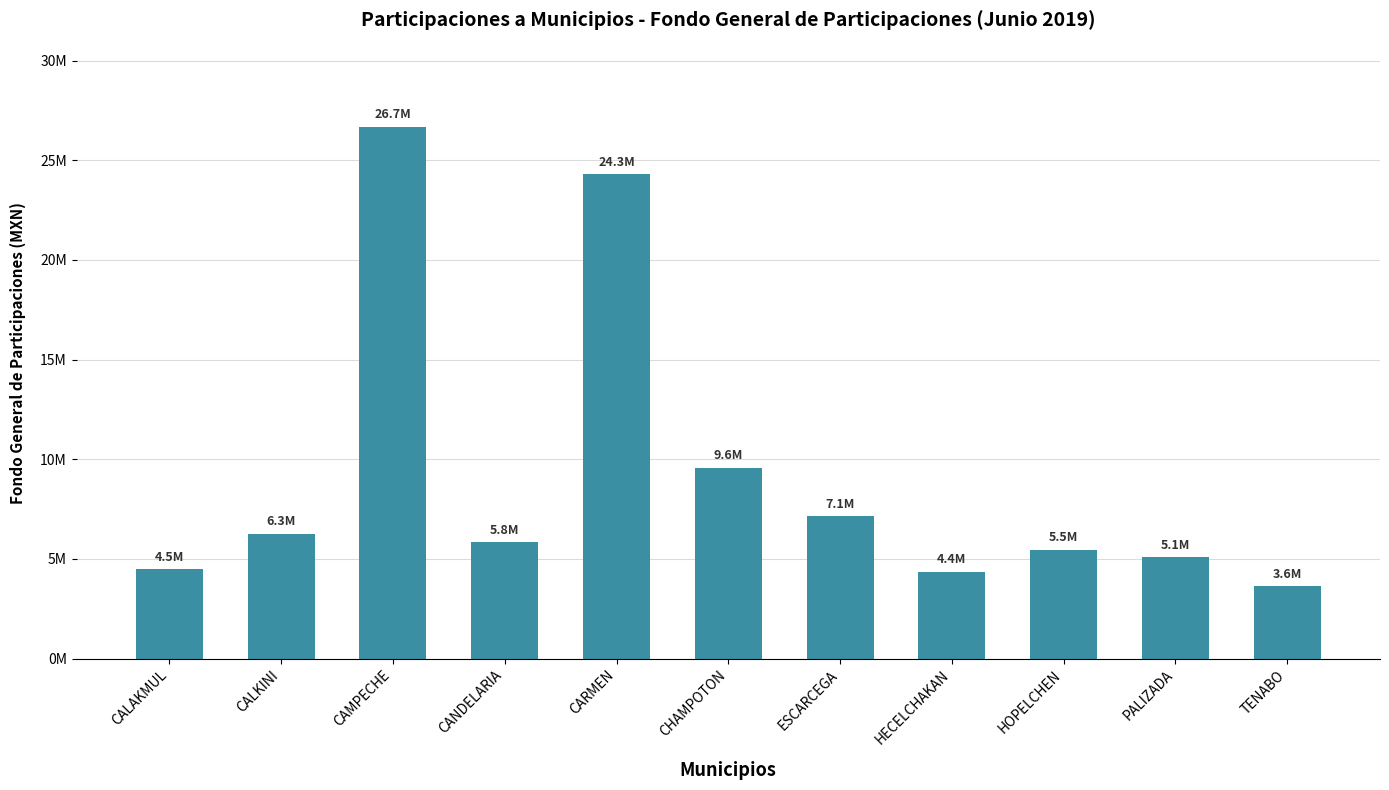

Where does the data first go above 5825856?

CALKINI